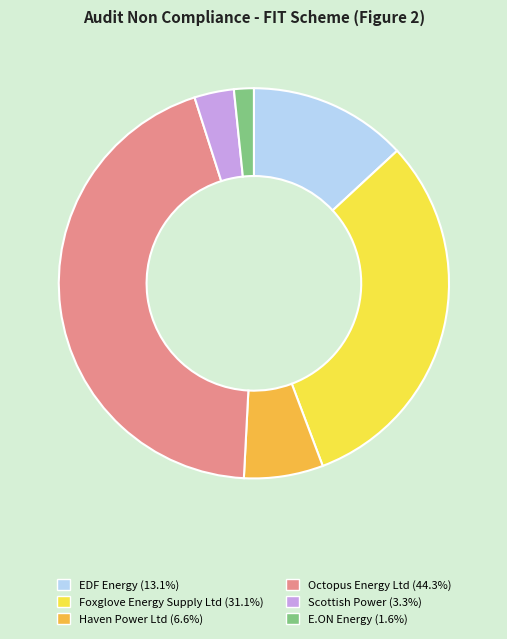

True or false: Scottish Power accounts for 3% of the total.

True